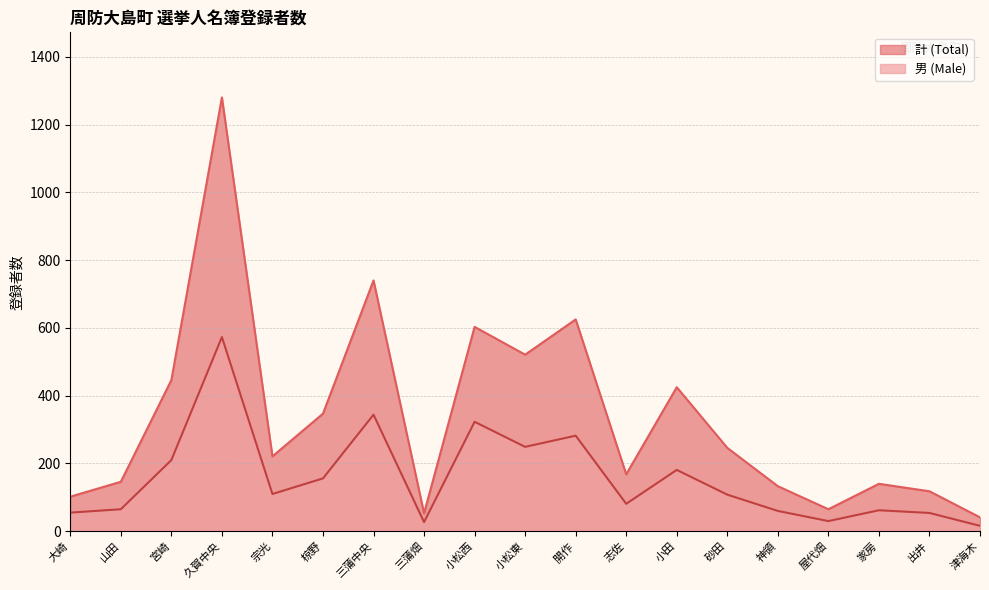

How many interior local peaks does the 男 (Male) series have?

6